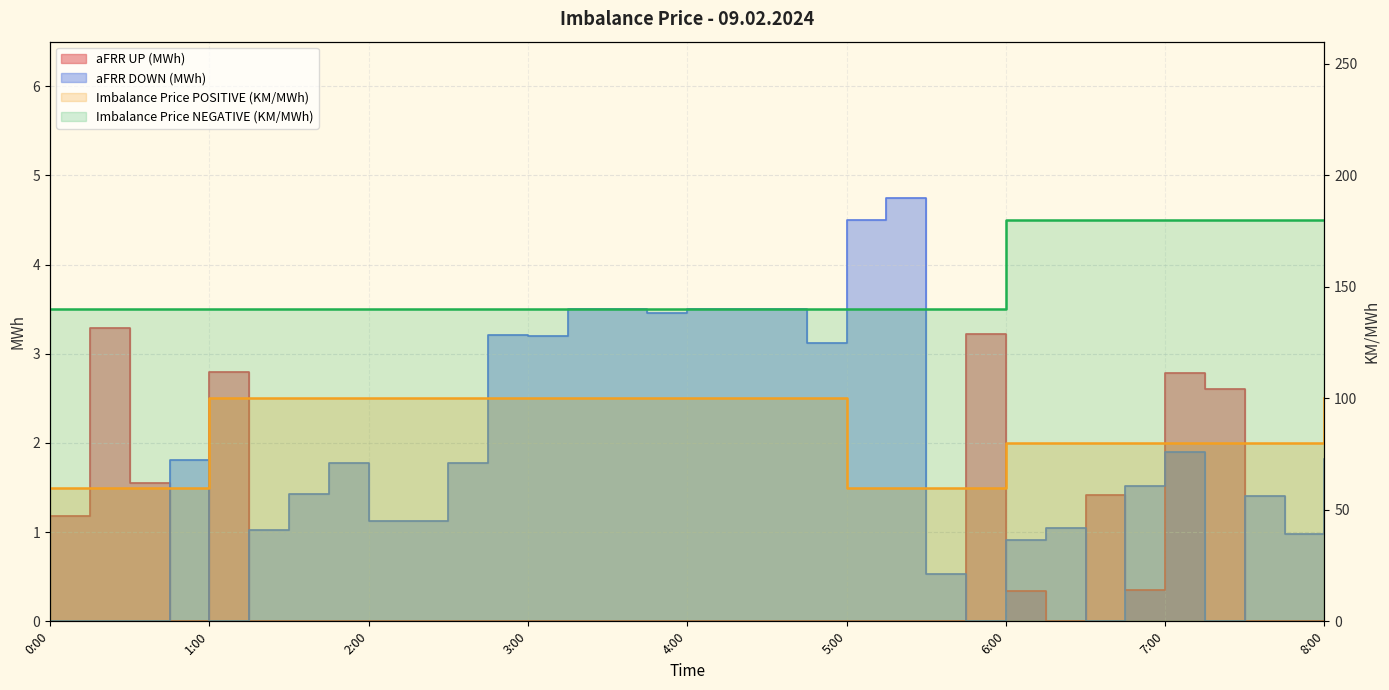

Which category has the lowest value in the Imbalance Price NEGATIVE (KM/MWh) series?

0:00